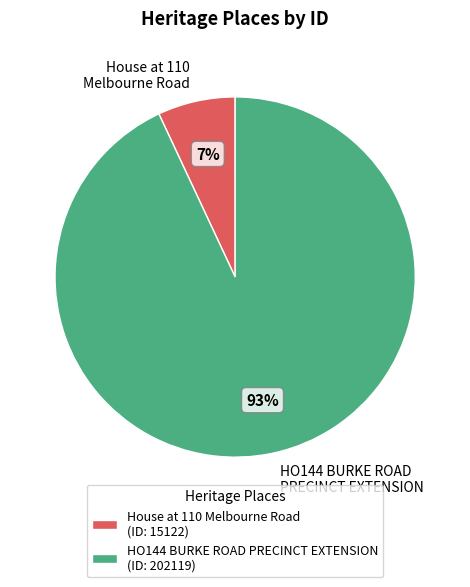

True or false: House at 110 Melbourne Road accounts for 1% of the total.

False